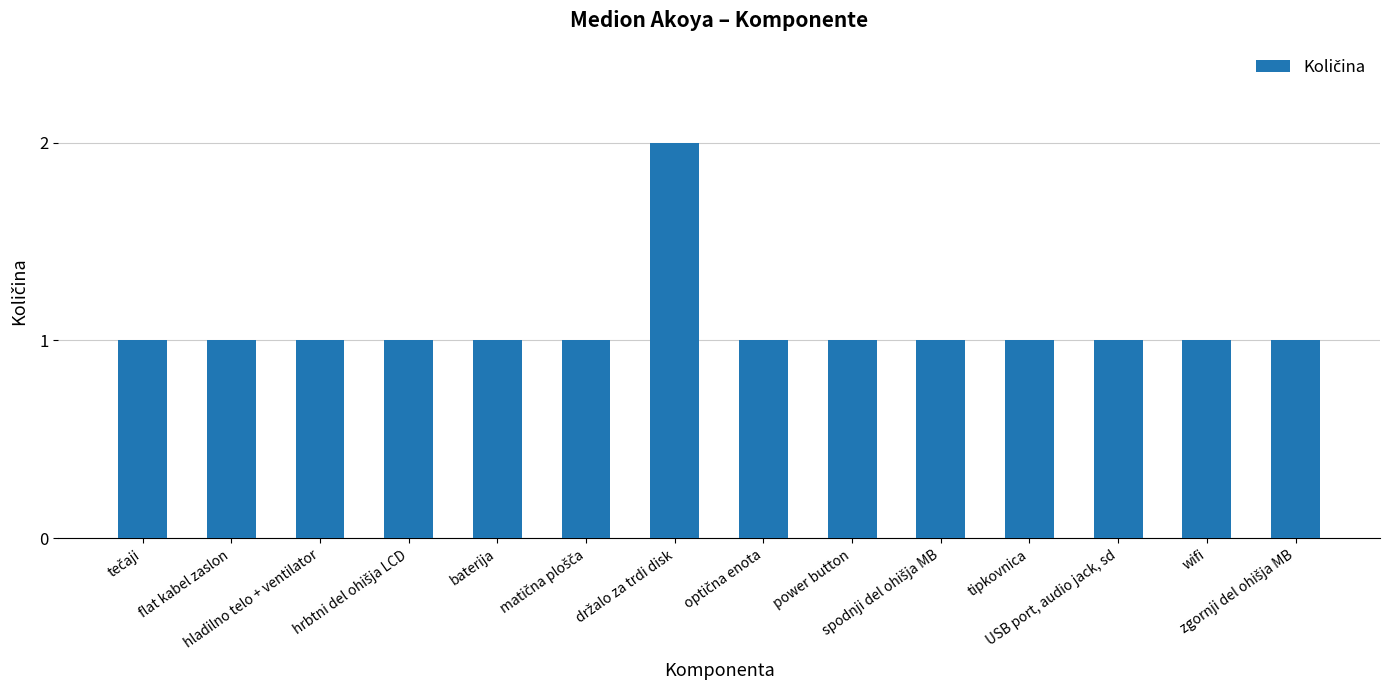

What position from the left is wifi?

13